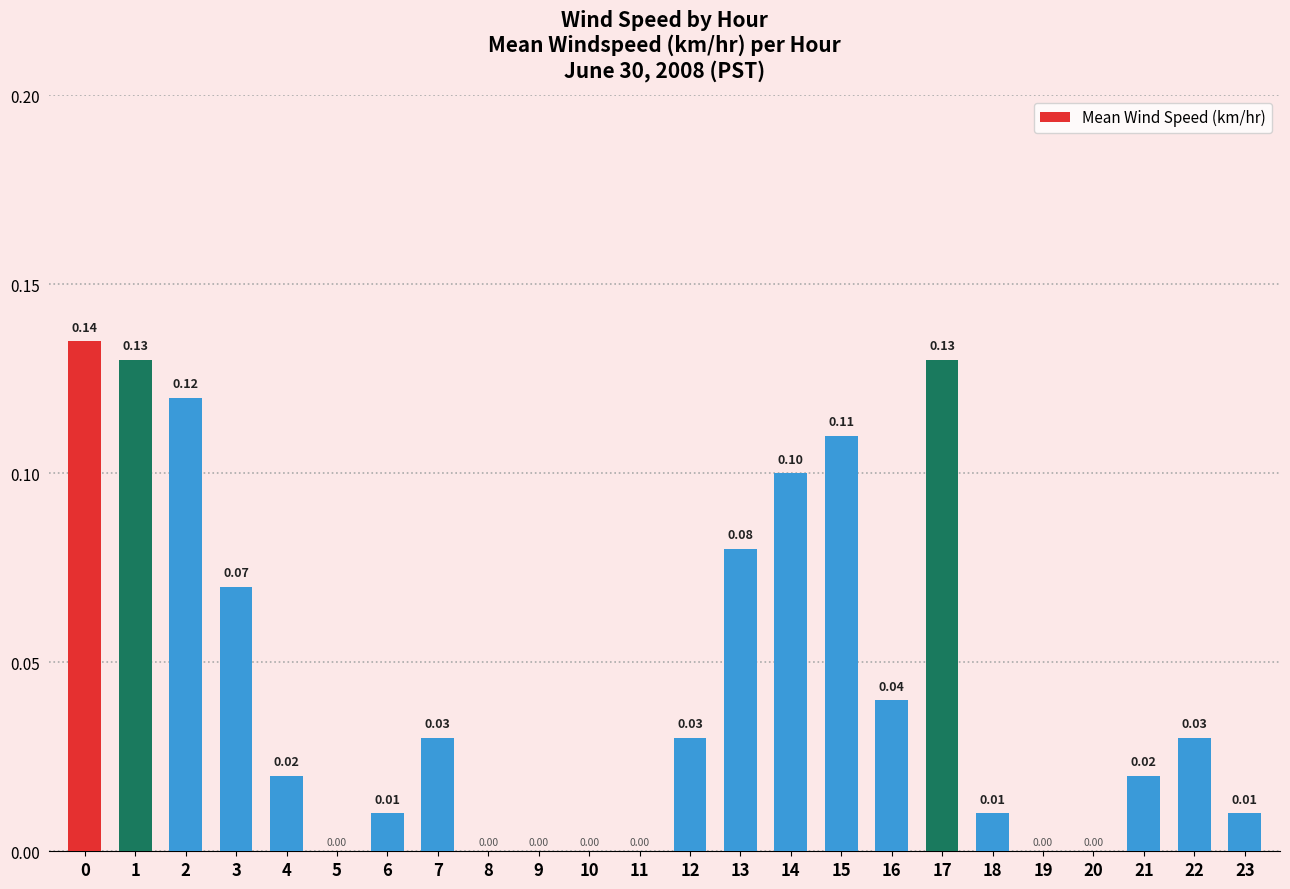

What is the change in value from 9 to 15?

+0.1